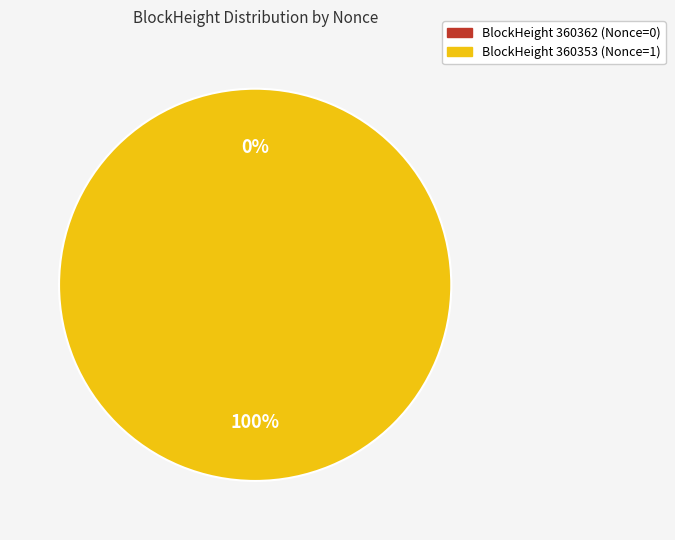

Combined, do 360353 and 360362 account for over 50%?

Yes